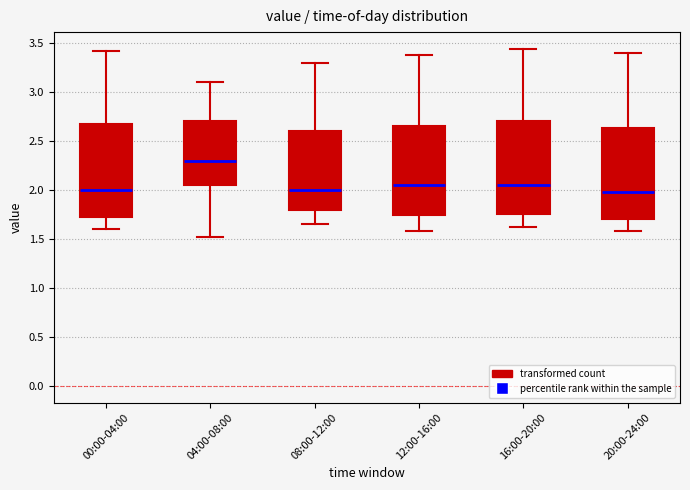

Reading left to right, transcribe this box plot: for each box, give where its median line is, the range the box spans, and where its two whiskers end, as read against the y-axis. The values are not printed on the chart, so give them approximately, as read against the axis.

00:00-04:00: median 2.00, box 1.70 to 2.65, whiskers 1.60 to 3.40
04:00-08:00: median 2.30, box 2.05 to 2.70, whiskers 1.50 to 3.10
08:00-12:00: median 2.00, box 1.80 to 2.60, whiskers 1.65 to 3.30
12:00-16:00: median 2.05, box 1.75 to 2.65, whiskers 1.60 to 3.40
16:00-20:00: median 2.05, box 1.75 to 2.70, whiskers 1.60 to 3.45
20:00-24:00: median 2.00, box 1.70 to 2.65, whiskers 1.60 to 3.40